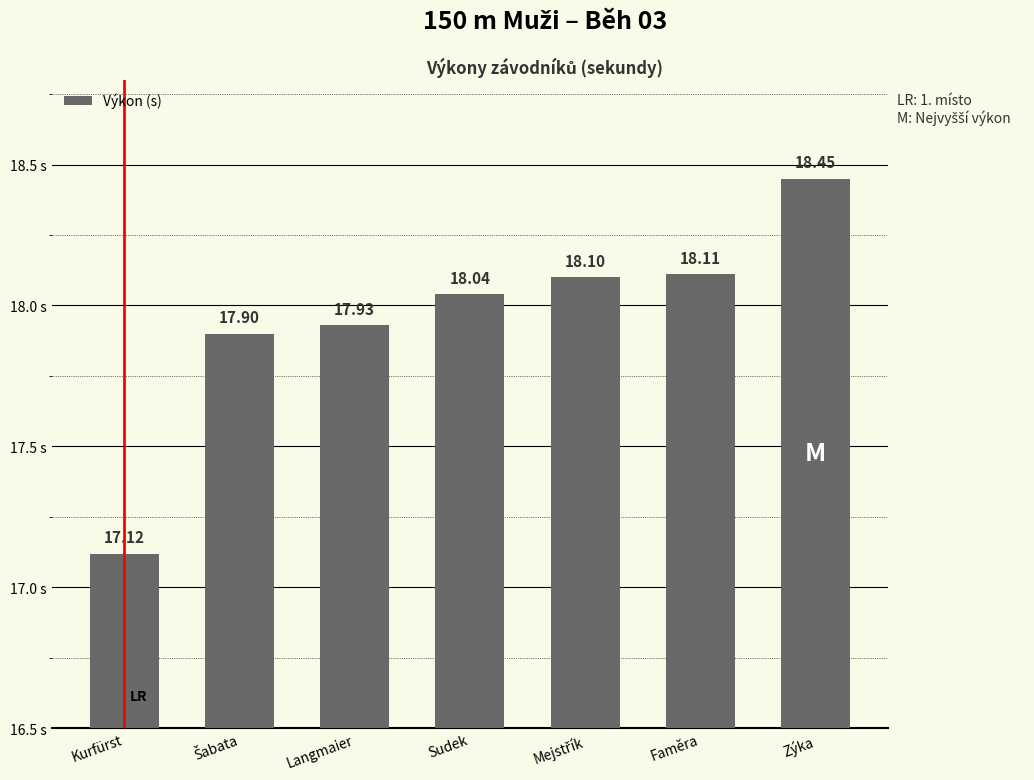

Where does the data first go above 18?

Sudek